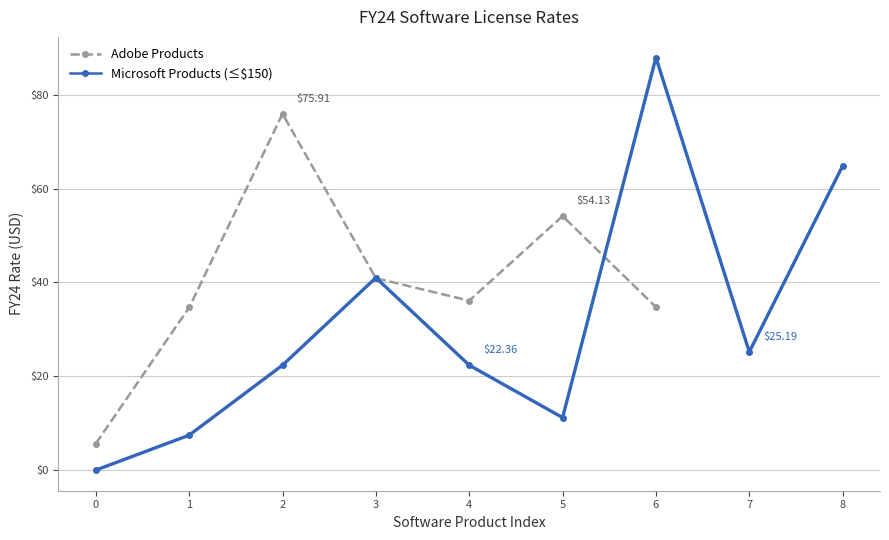

At which category does Adobe Products reach its first local peak?

2